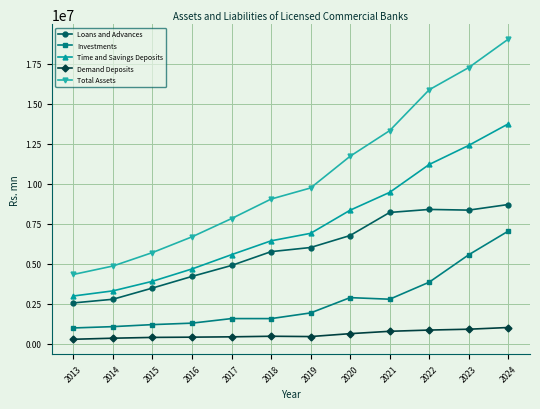

Where is Total Assets nearest to the value 11689615?

2020